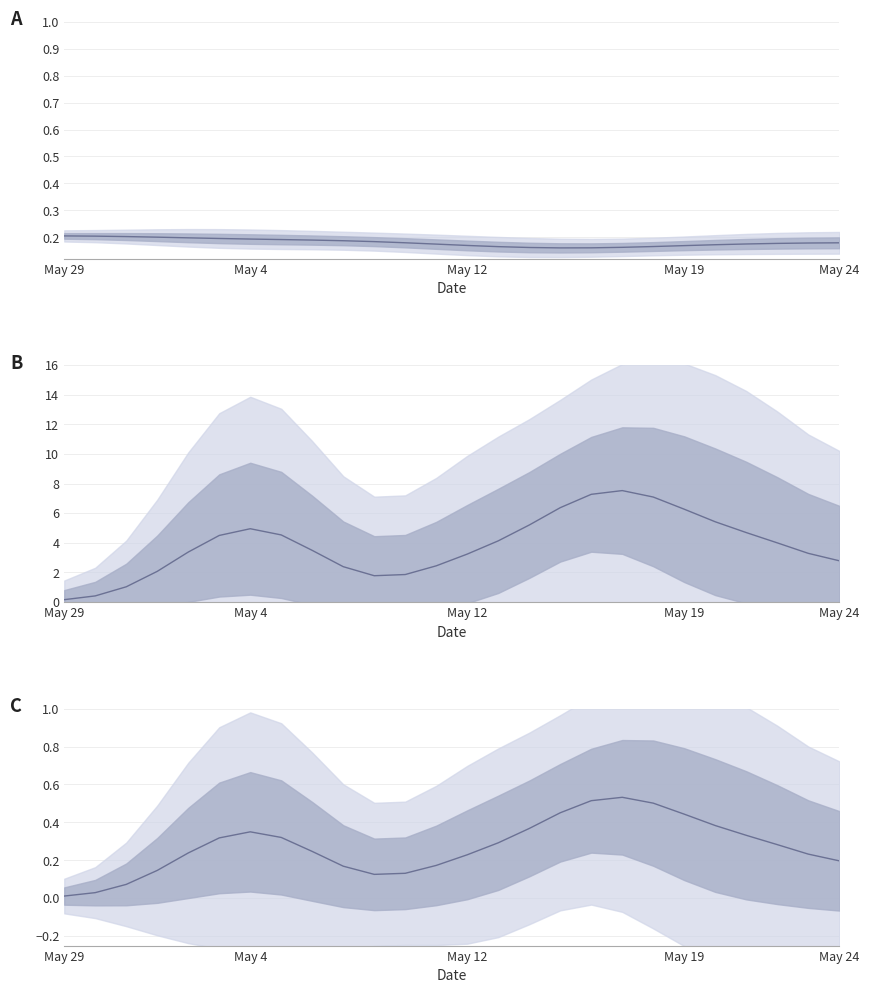

Reading left to right, transcribe all the data shown in this chart.

0.0	0.0	0.1	0.1	0.2	0.3	0.4	0.3	0.2	0.2	0.1	0.1	0.2	0.2	0.3	0.4	0.5	0.5	0.5	0.5	0.4	0.4	0.3	0.3	0.2	0.2